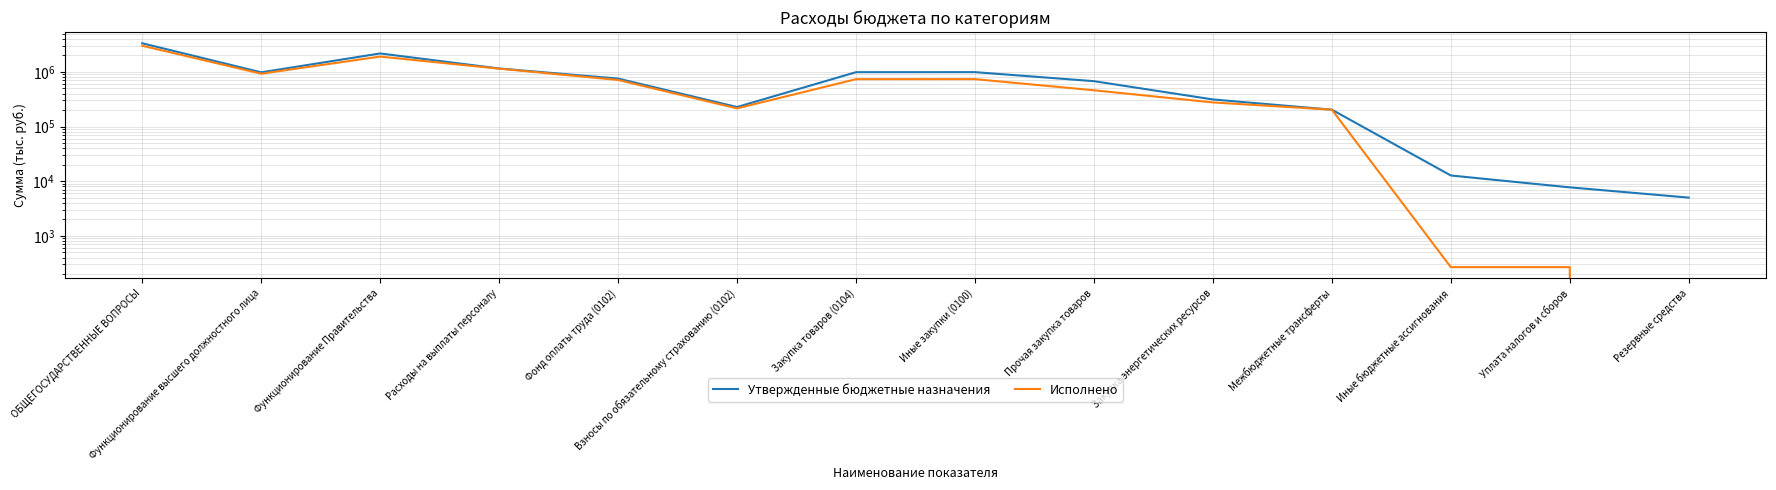

Rank the series at Закупка энергетических ресурсов from highest to lowest value.

Утвержденные бюджетные назначения, Исполнено